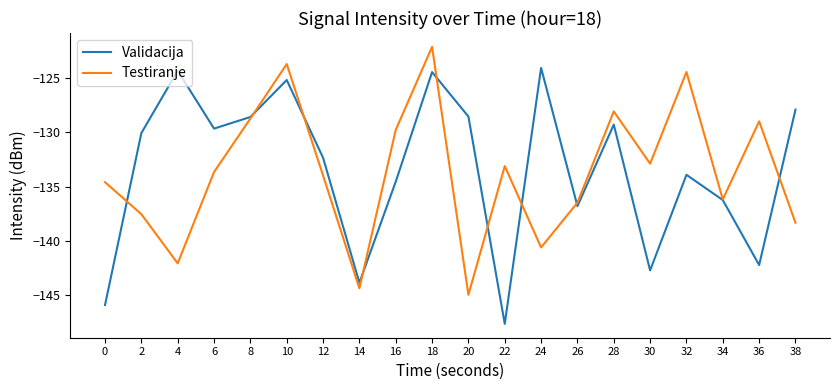

What is the minimum value for Testiranje?

-144.9